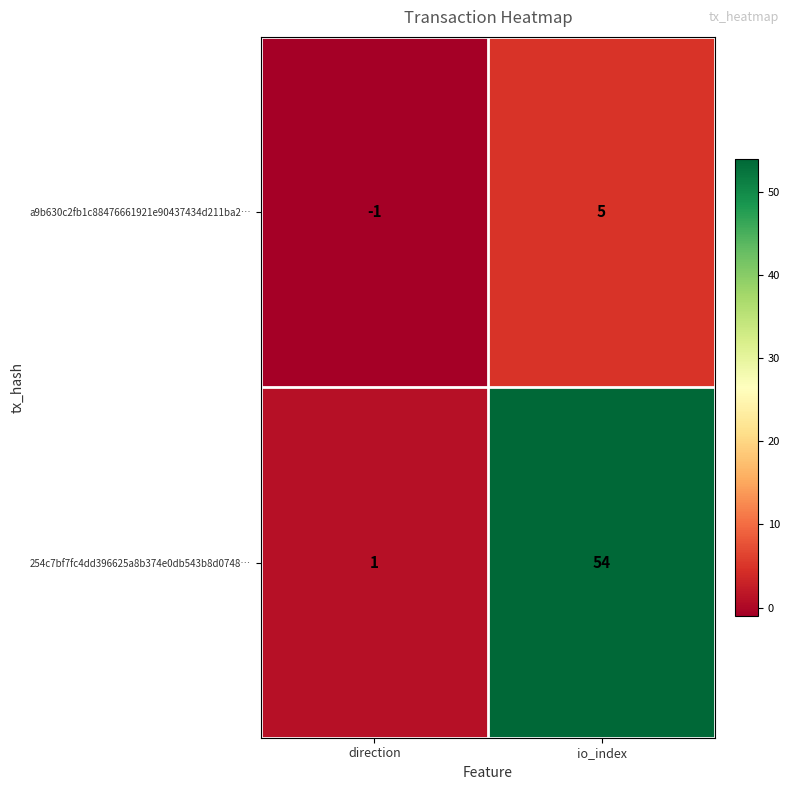

What is the difference between the maximum and minimum values in the a9b630c2fb1c88476661921e90437434d211ba2… series?

6